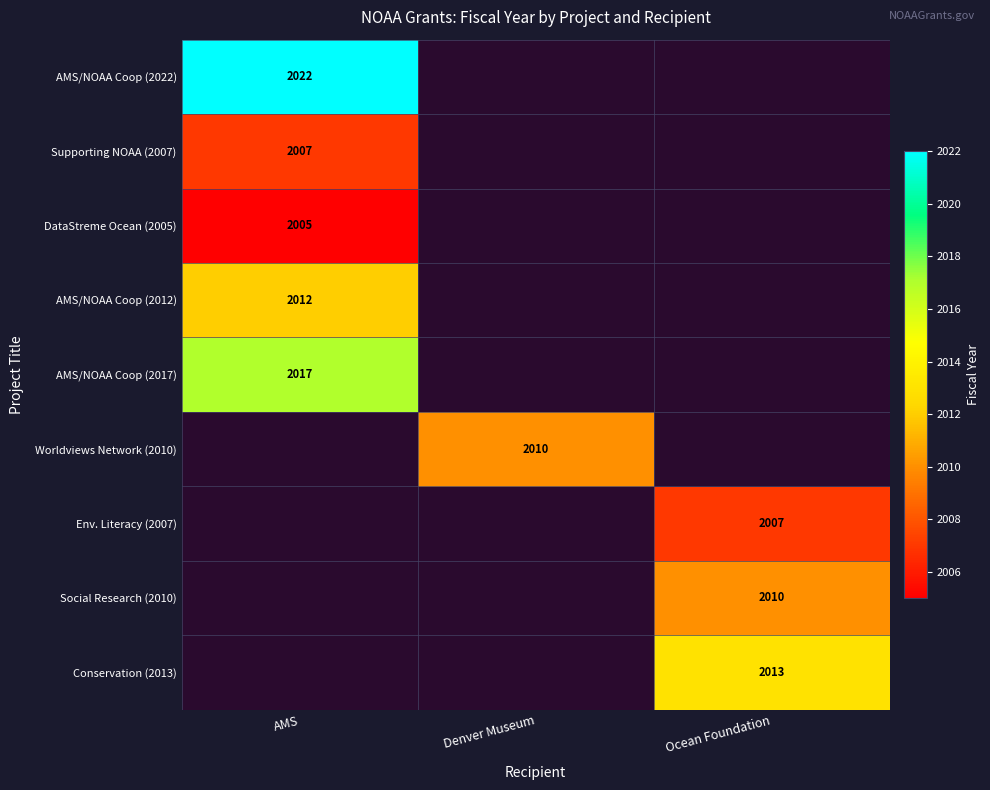

The Social Research (2010) series shows 602 at Ocean Foundation. True or false?

False